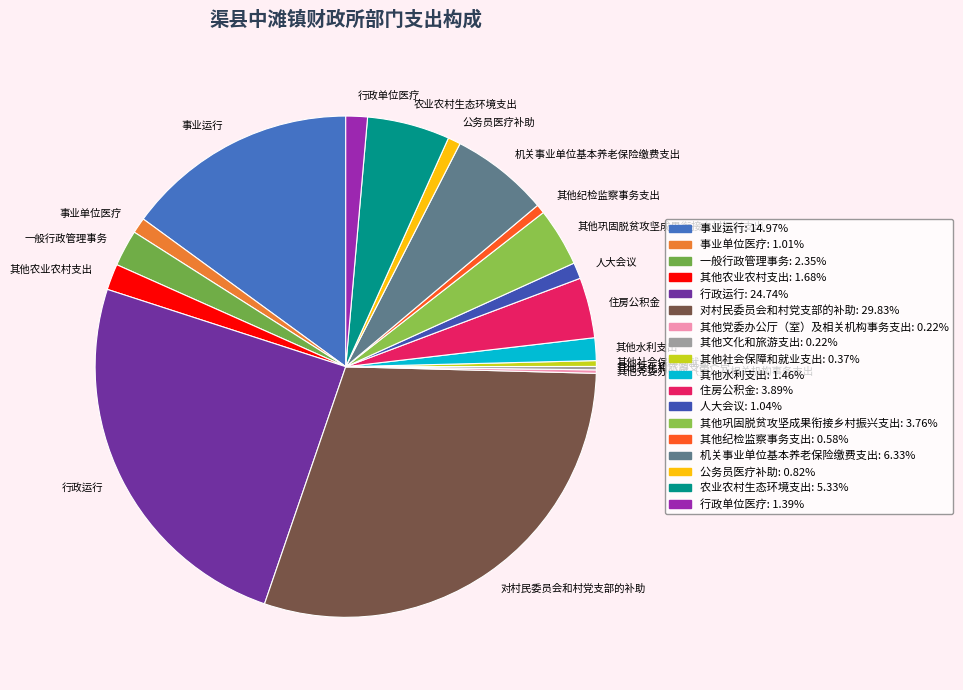

What is the largest slice in the pie chart?

对村民委员会和村党支部的补助